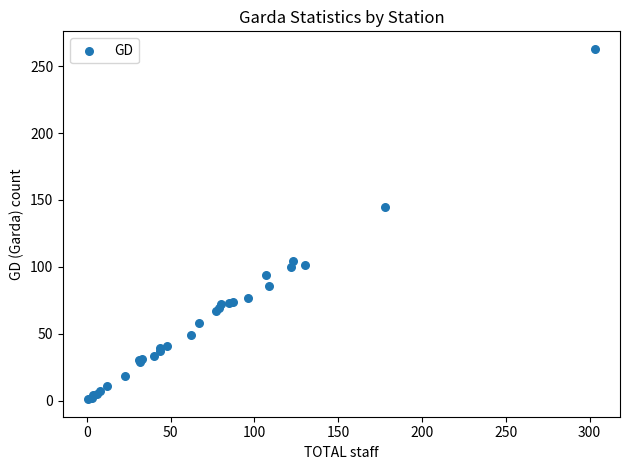

What Y value in the scatter plot is closest to 132?

145